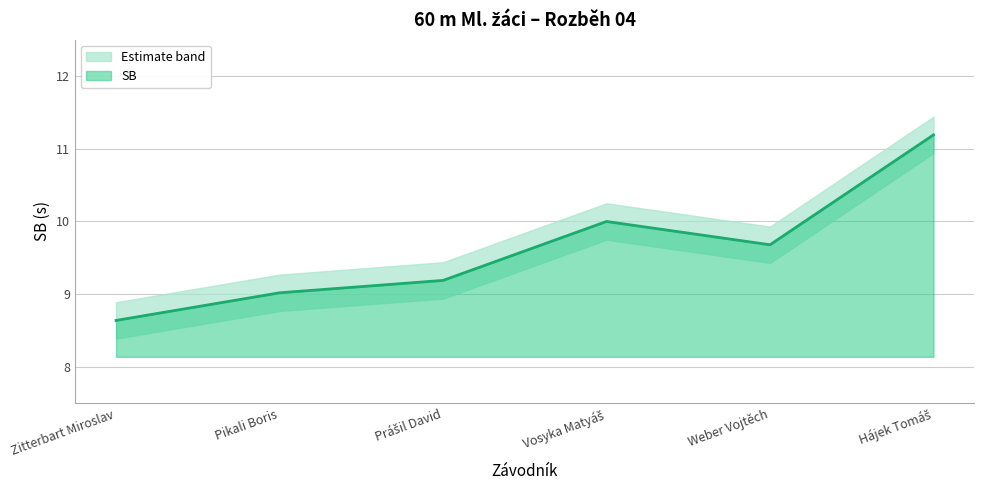

List the labels in order of value, largest first.

Hájek Tomáš, Vosyka Matyáš, Weber Vojtěch, Prášil David, Pikali Boris, Zitterbart Miroslav